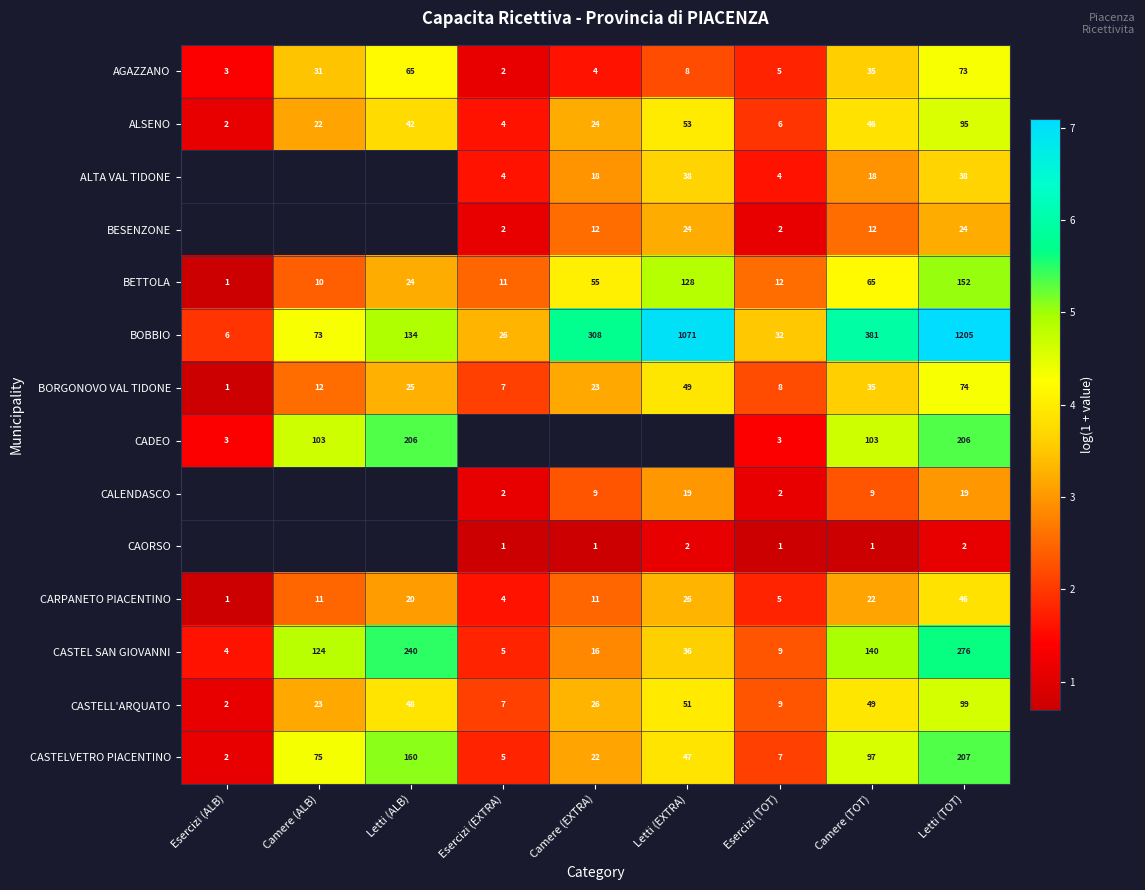

What is the minimum value shown in the chart?

0.7